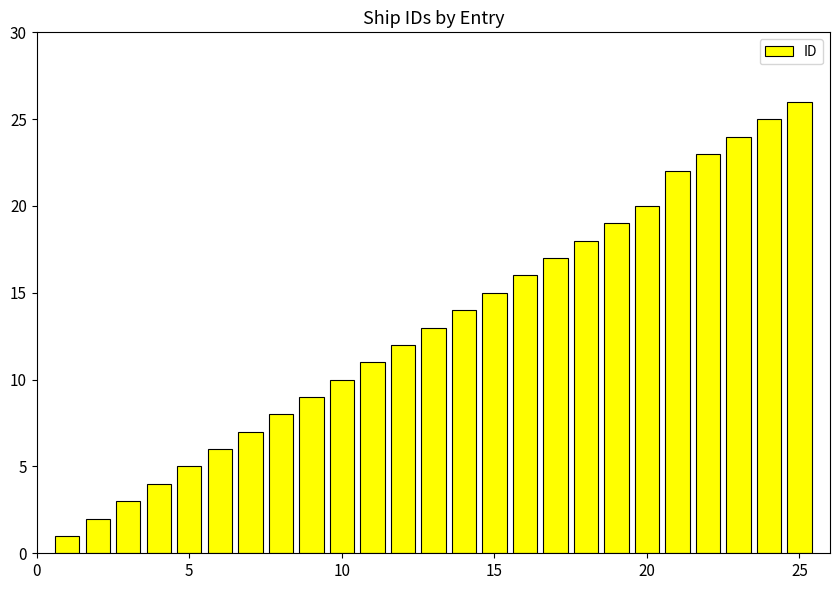

What is the maximum value shown in the chart?

26